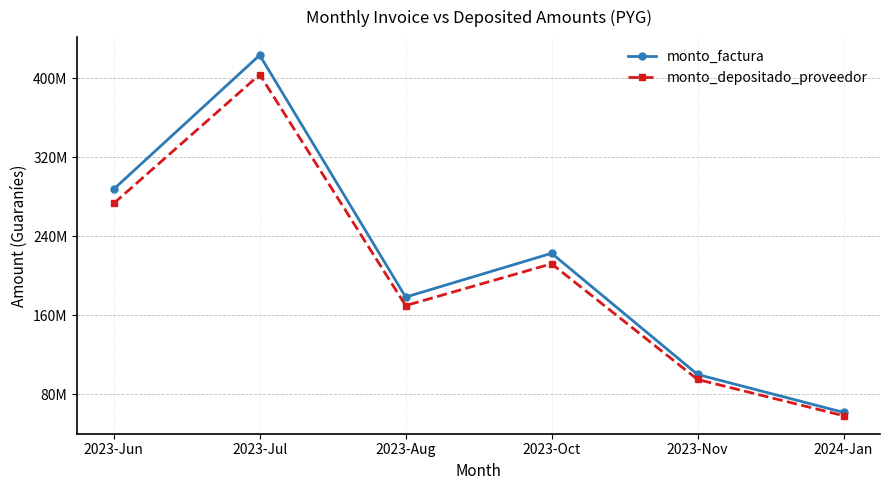

True or false: monto_factura and monto_depositado_proveedor intersect in this chart.

False